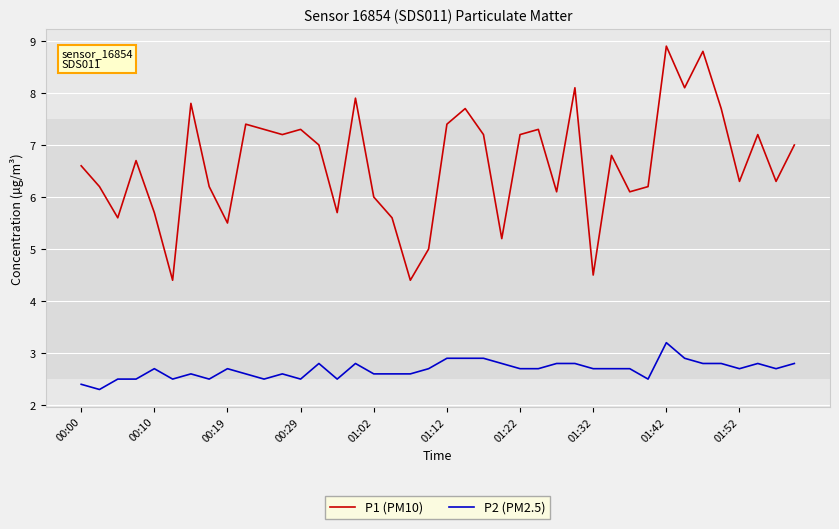

True or false: P1 (PM10) and P2 (PM2.5) cross at least once.

False